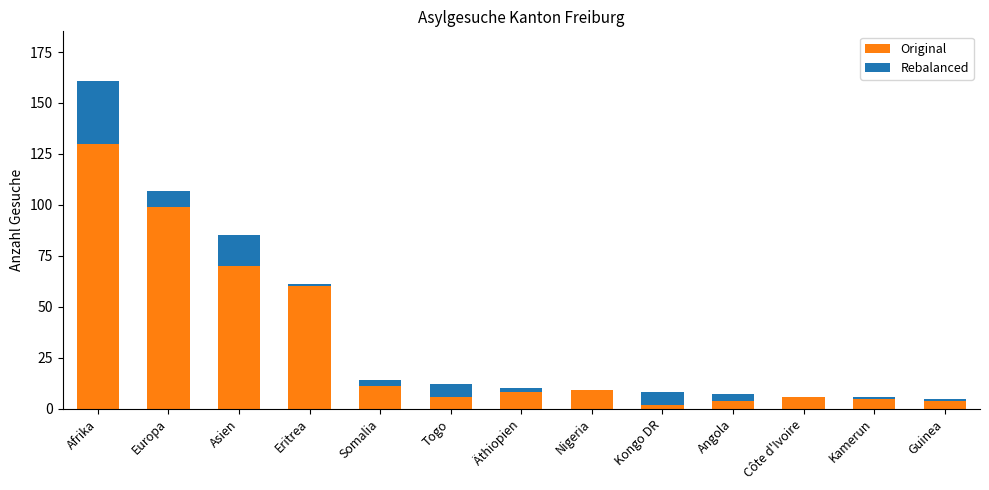

What is the total value across all series at Togo?

12